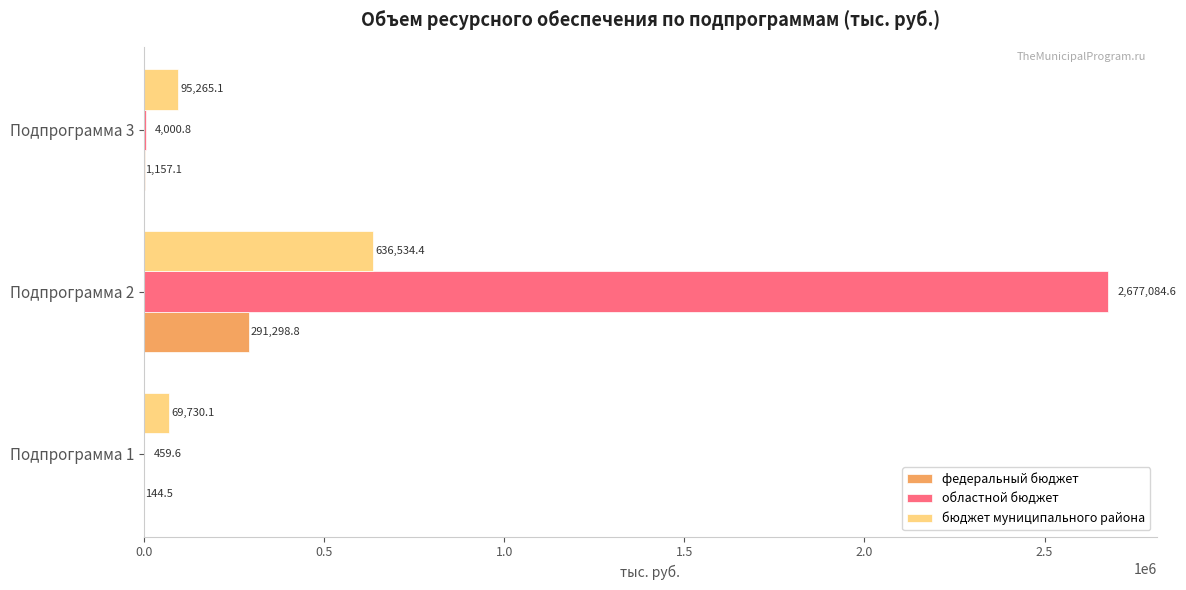

At which category is the sum across all series the highest?

Подпрограмма 2